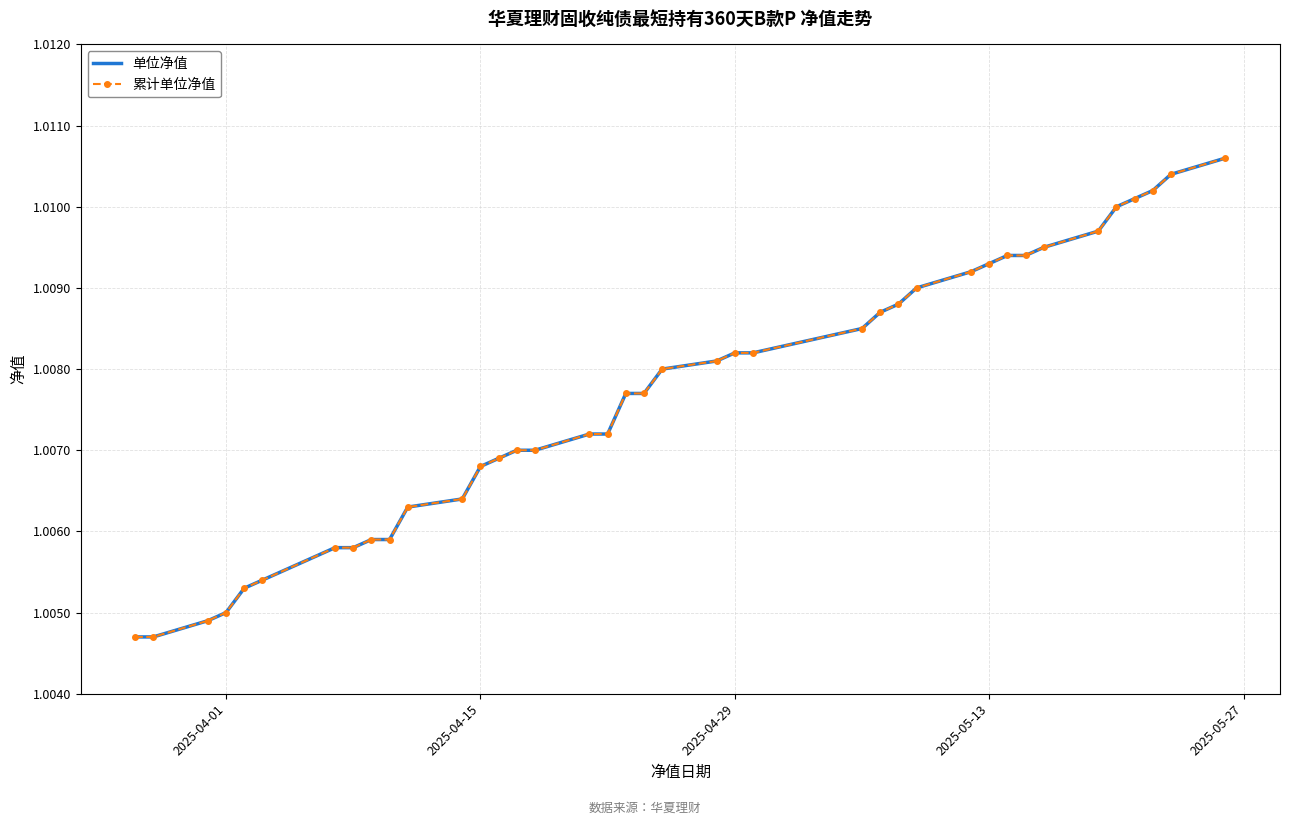

Reading left to right, transcribe all the data shown in this chart.

单位净值: 1.0	1.0	1.0	1.0	1.0	1.0	1.0	1.0	1.0	1.0	1.0	1.0	1.0	1.0	1.0	1.0	1.0	1.0	1.0	1.0	1.0	1.0	1.0	1.0	1.0	1.0	1.0	1.0	1.0	1.0	1.0	1.0	1.0	1.0	1.0	1.0	1.0	1.0	1.0
累计单位净值: 1.0	1.0	1.0	1.0	1.0	1.0	1.0	1.0	1.0	1.0	1.0	1.0	1.0	1.0	1.0	1.0	1.0	1.0	1.0	1.0	1.0	1.0	1.0	1.0	1.0	1.0	1.0	1.0	1.0	1.0	1.0	1.0	1.0	1.0	1.0	1.0	1.0	1.0	1.0